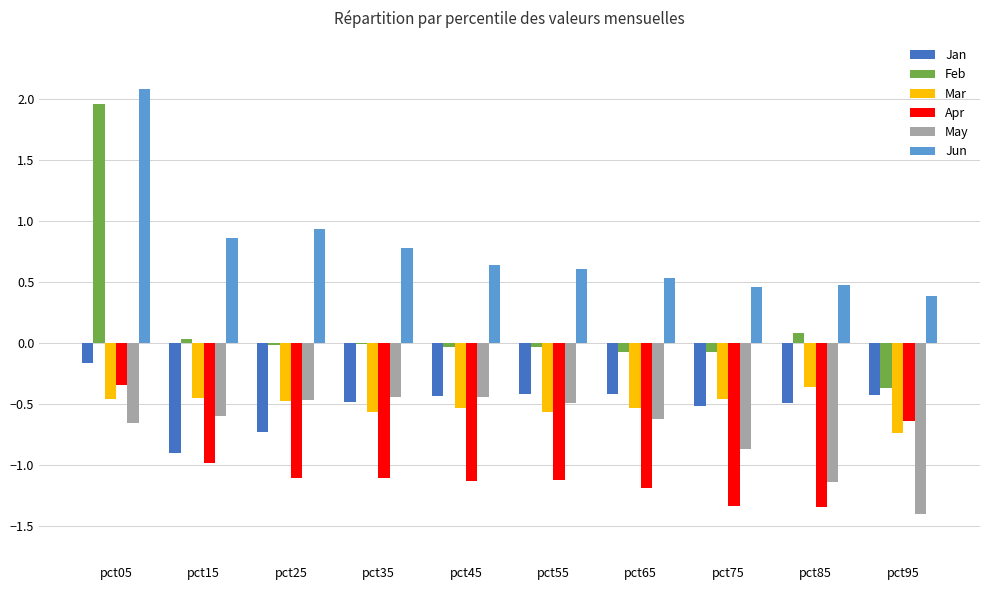

What is the maximum value for Feb?

2.0